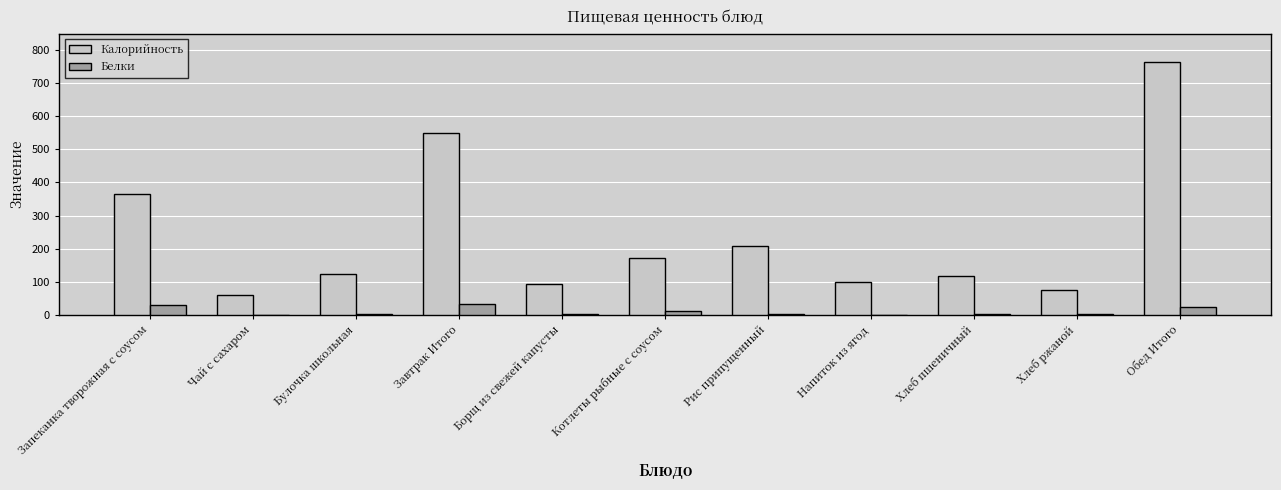

Between Чай с сахаром and Рис припущенный, which series saw the biggest shift?

Калорийность